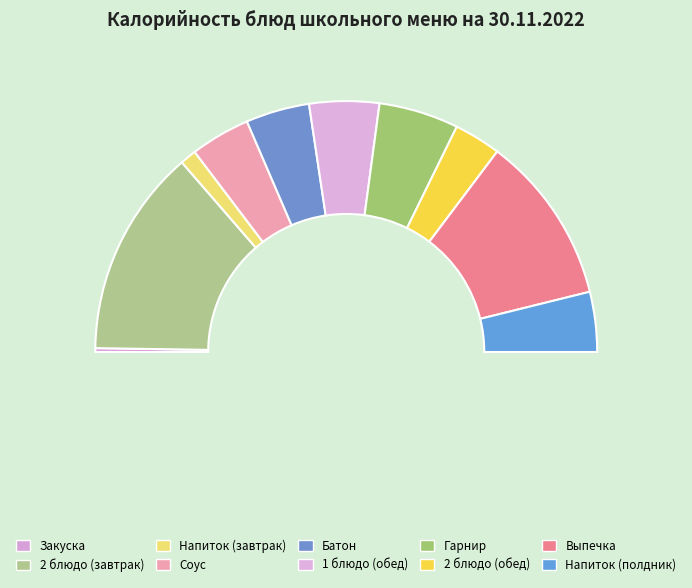

To the nearest percent, what is the difference between the 1 блюдо (обед) and Батон slice percentages?

1%